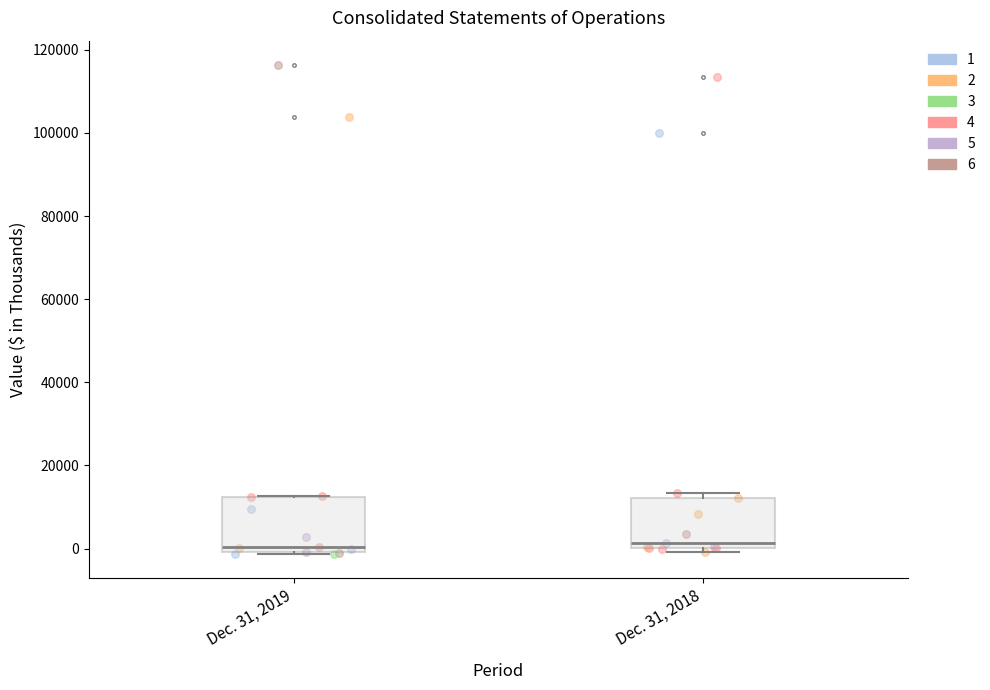

Reading left to right, transcribe this box plot: for each box, give where its median line is, the range the box spans, and where its two whiskers end, as read against the y-axis. The values are not printed on the chart, so give them approximately, as read against the axis.

Dec. 31, 2019: median 0 (just above the box's lower edge), box 0 to 12000, whiskers -2000 to 12000
Dec. 31, 2018: median 2000, box 0 to 12000, whiskers 0 (just below the box's lower edge) to 14000